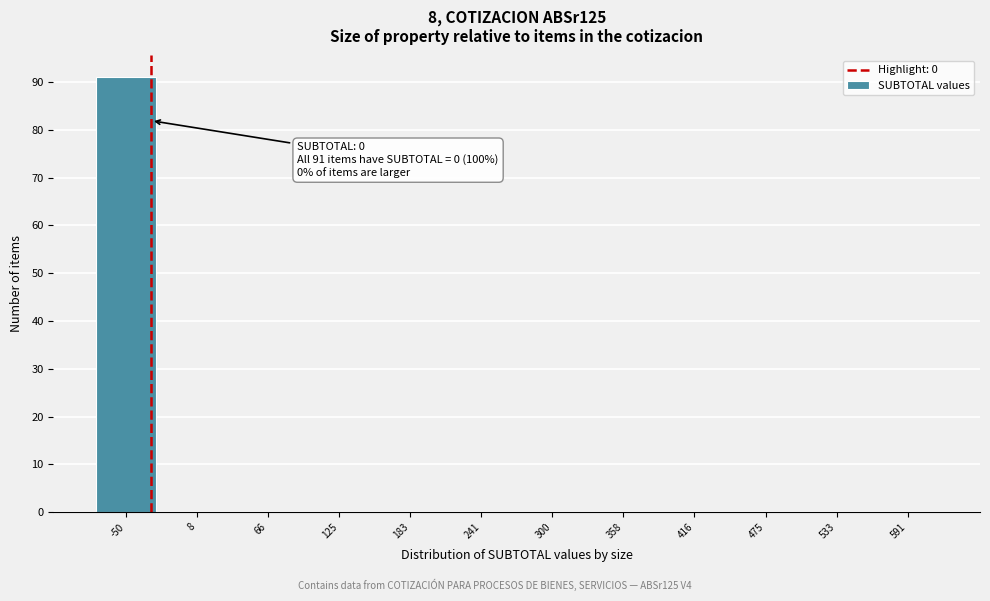

Reading left to right, transcribe all the data shown in this chart.

-50=91	8=0	66=0	125=0	183=0	241=0	300=0	358=0	416=0	475=0	533=0	591=0